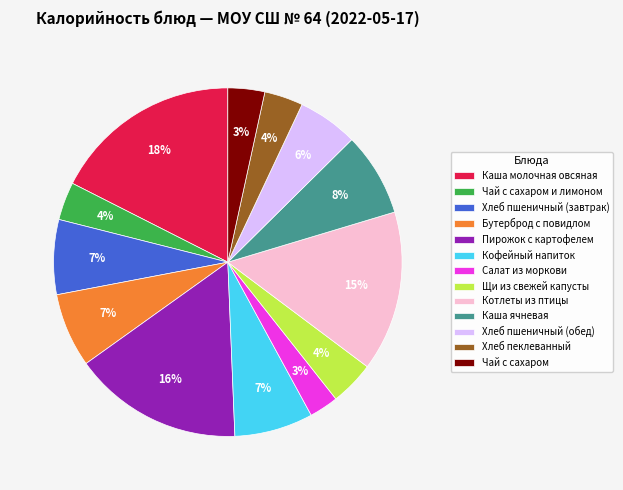

Is the sum of Каша молочная овсяная and Котлеты из птицы greater than half?

No